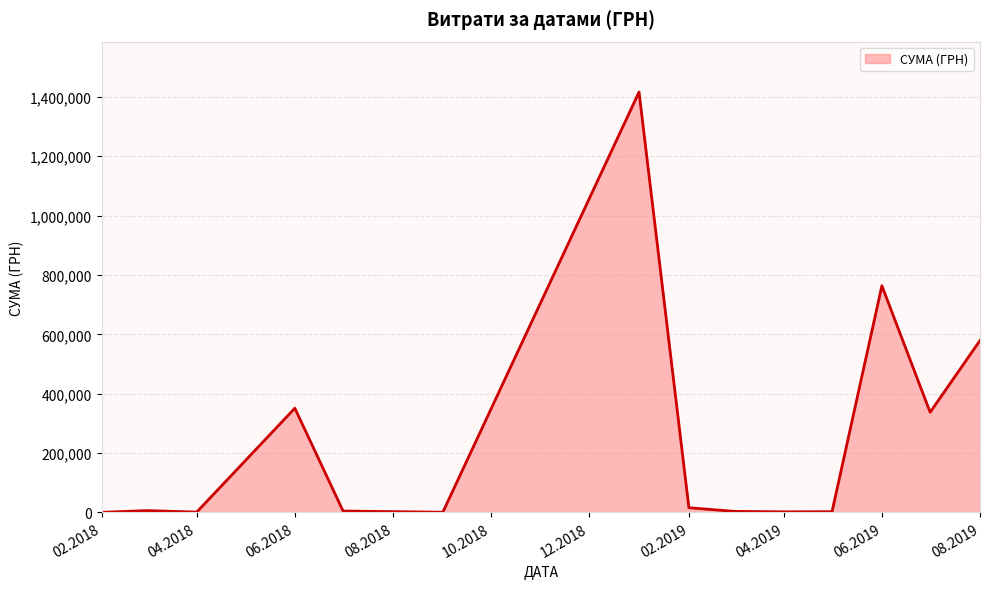

How many series are shown in this chart?

1